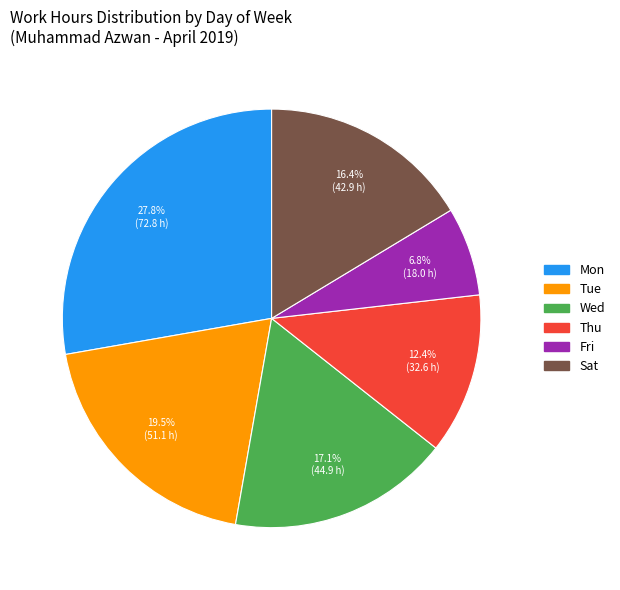

Does Fri represent more than half of the total?

No